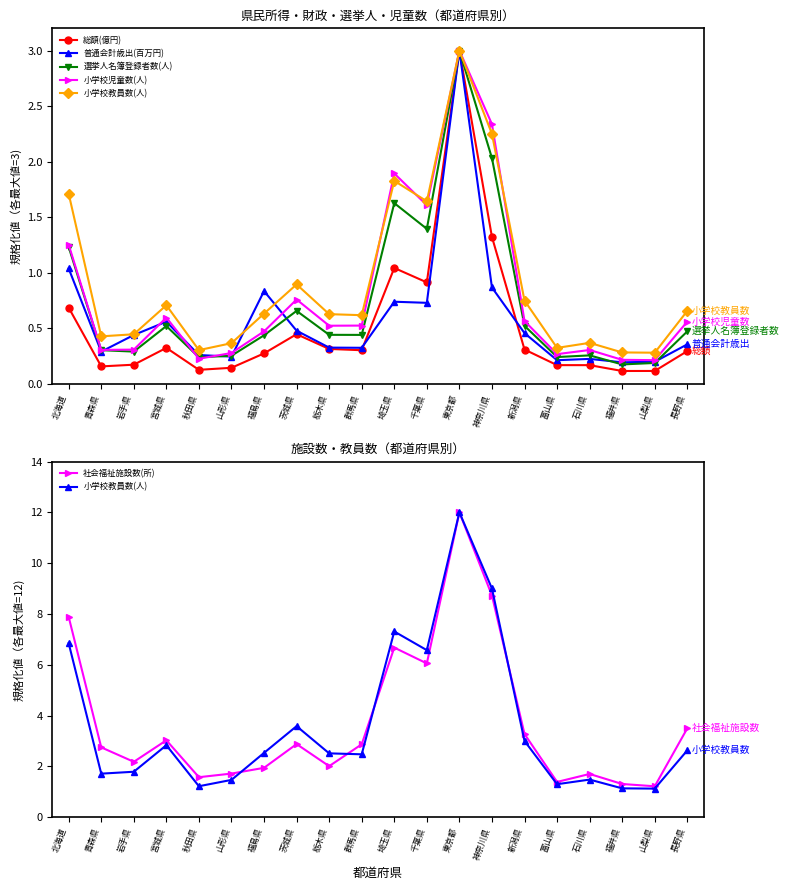

Which series ends up on top after the final intersection of 小学校児童数(人) and 普通会計歳出(百万円)?

小学校児童数(人)